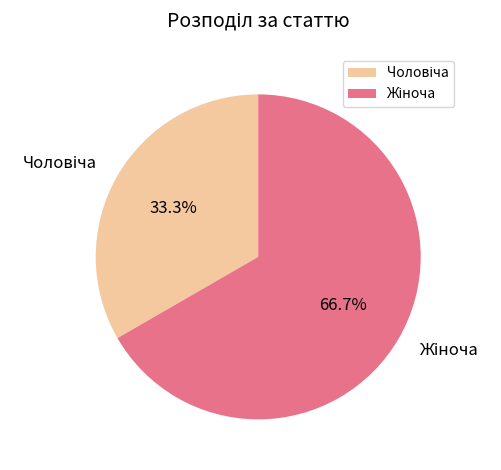

Is there a majority slice in this chart?

Yes